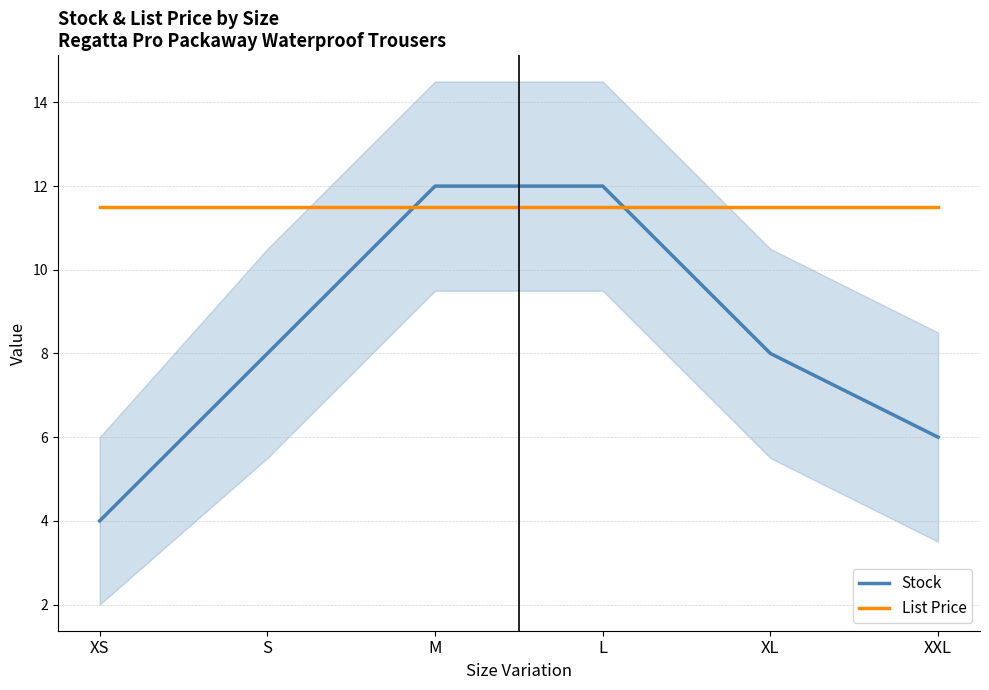

Rank the categories by Stock value from lowest to highest.

XS, XXL, S, XL, M, L